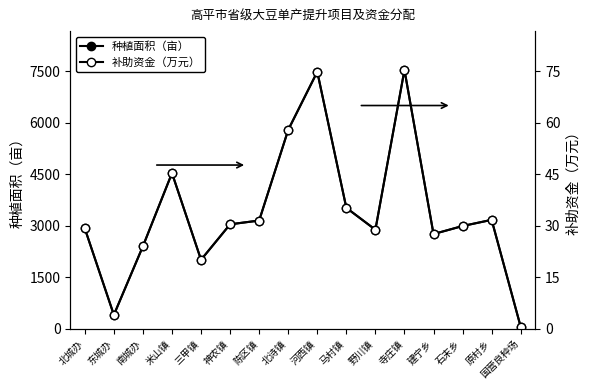

At which label is 种植面积（亩） closest to 3800?

马村镇